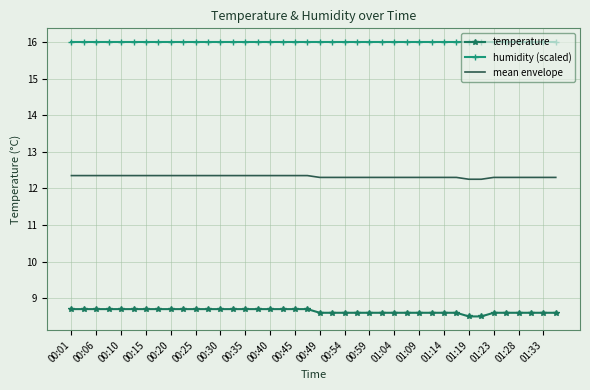

True or false: temperature and humidity (scaled) cross at least once.

False